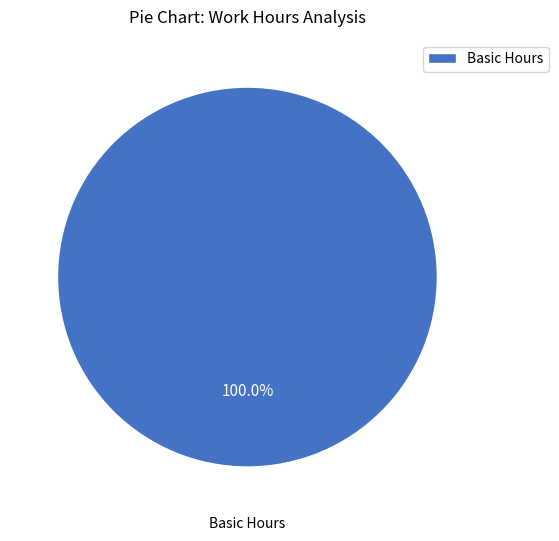

How many slices are in this pie chart?

1